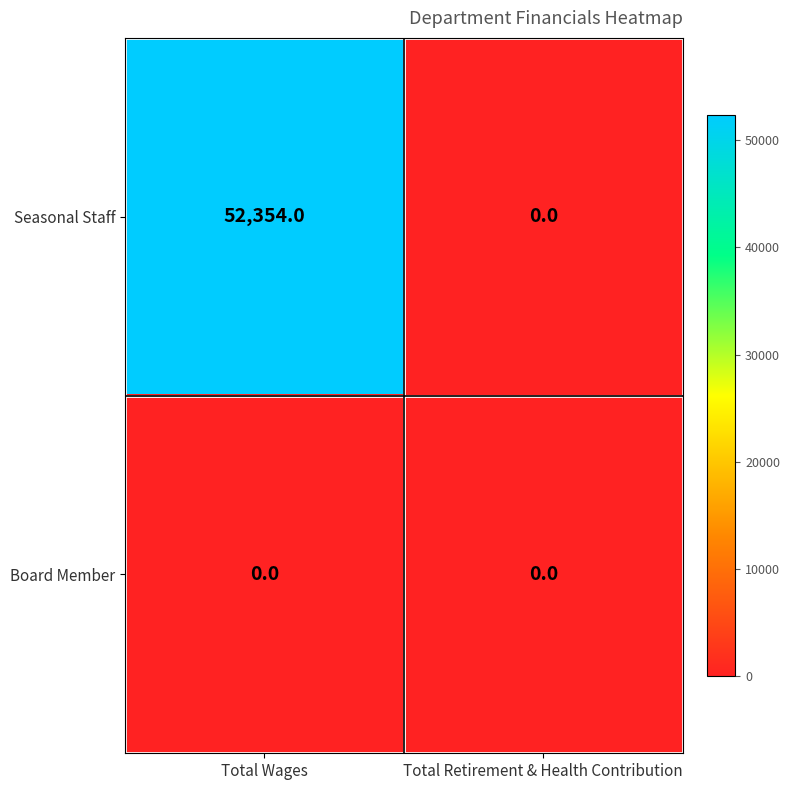

Reading left to right, extract all data points from this chart.

Seasonal Staff: Total Wages=52354	Total Retirement & Health Contribution=0
Board Member: Total Wages=0	Total Retirement & Health Contribution=0